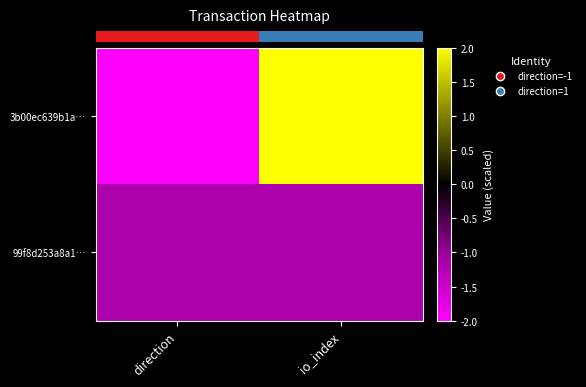

How many data points does each series have?

2